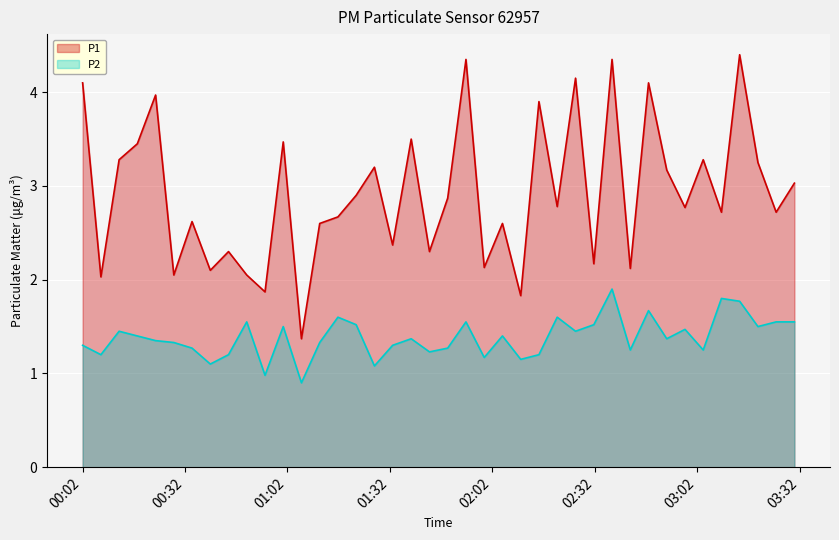

What is the maximum value shown in the chart?

4.4